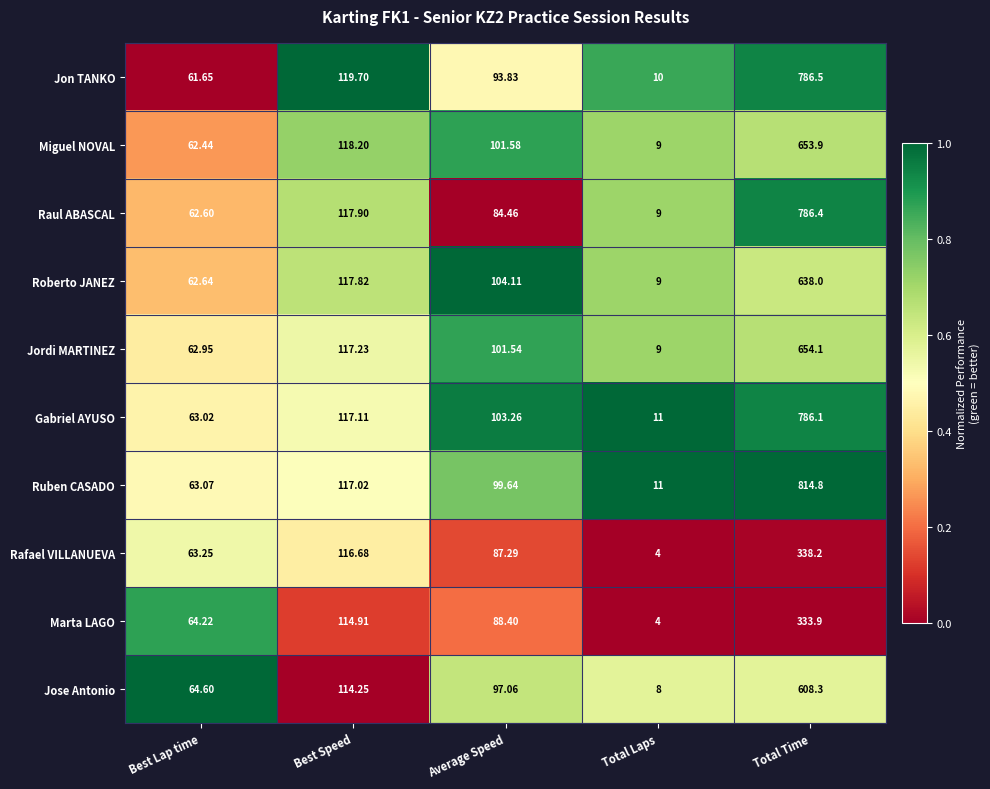

Which series has the largest total across all categories?

Ruben CASADO